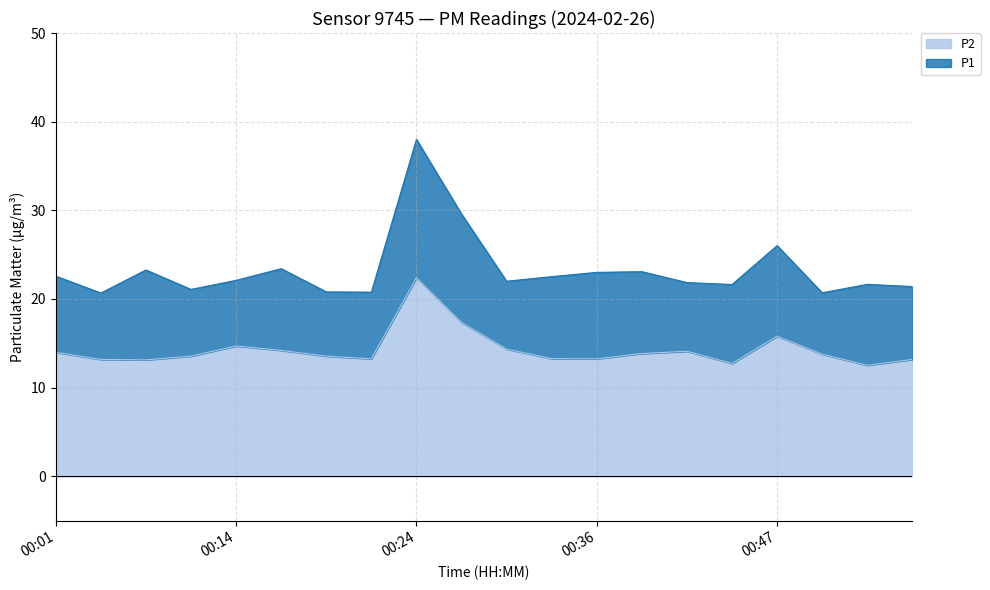

Reading right to left, transcribe all the data shown in this chart.

P1: 21.4	21.6	20.7	26.0	21.6	21.9	23.1	23.0	22.5	22.0	29.6	38.0	20.8	20.8	23.4	22.1	21.1	23.3	20.7	22.6
P2: 13.2	12.5	13.8	15.8	12.7	14.1	13.8	13.2	13.3	14.3	17.4	22.4	13.2	13.6	14.2	14.7	13.6	13.1	13.2	14.0